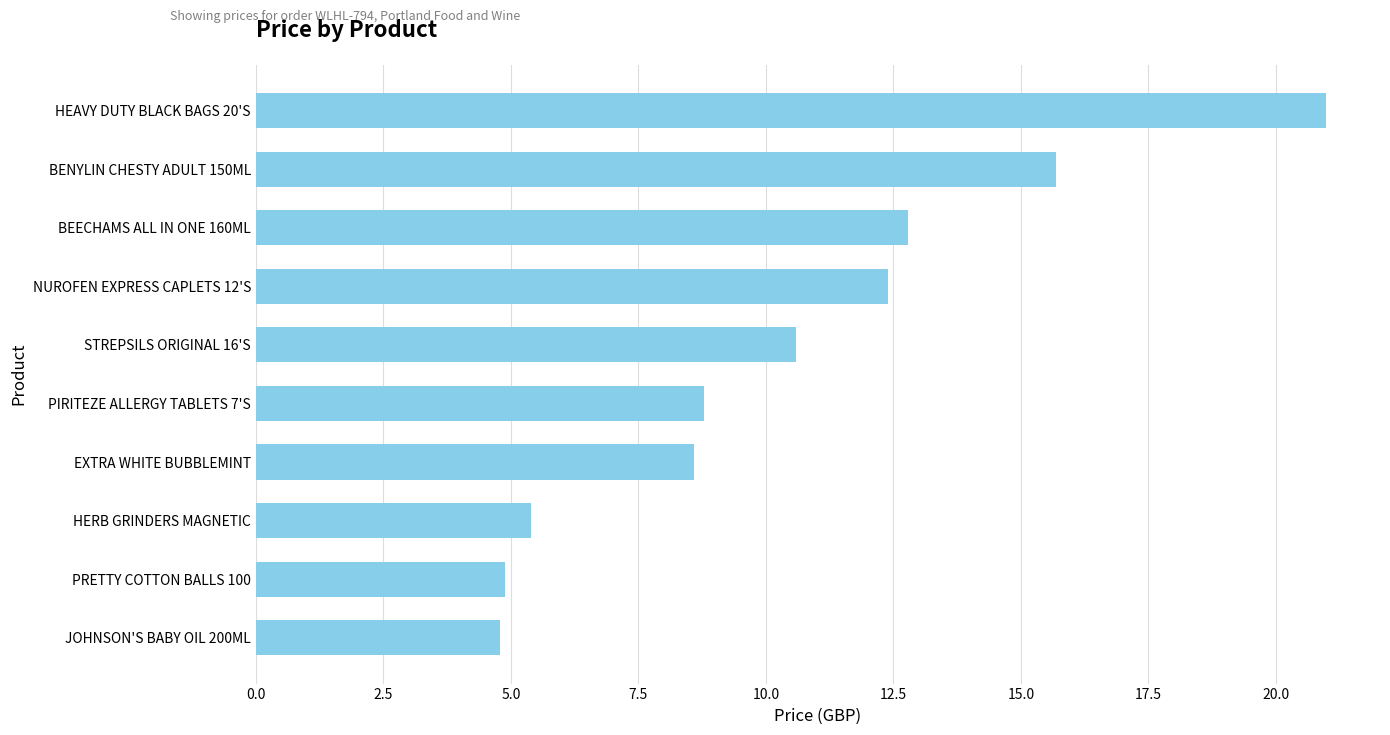

The value at PRETTY COTTON BALLS 100 is 4.9. True or false?

True